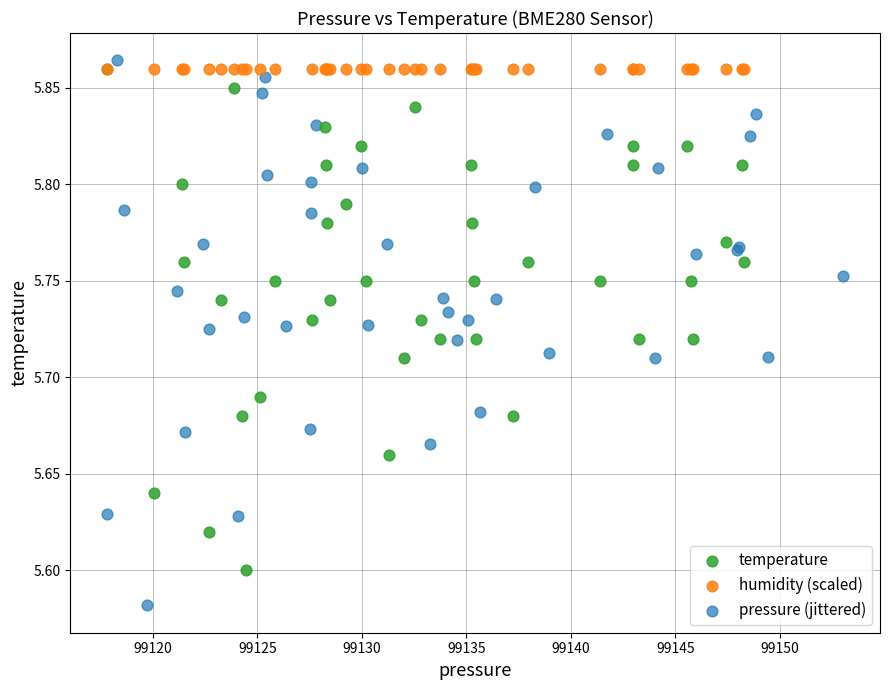

Which series reaches the minimum Y coordinate?

pressure (jittered)